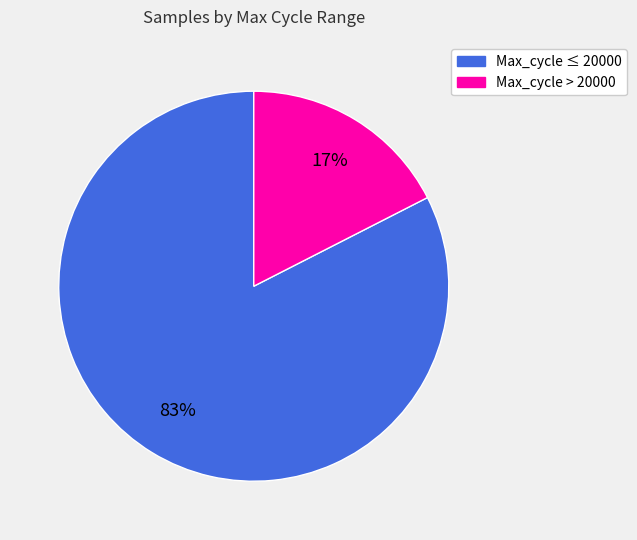

Is there a majority slice in this chart?

Yes